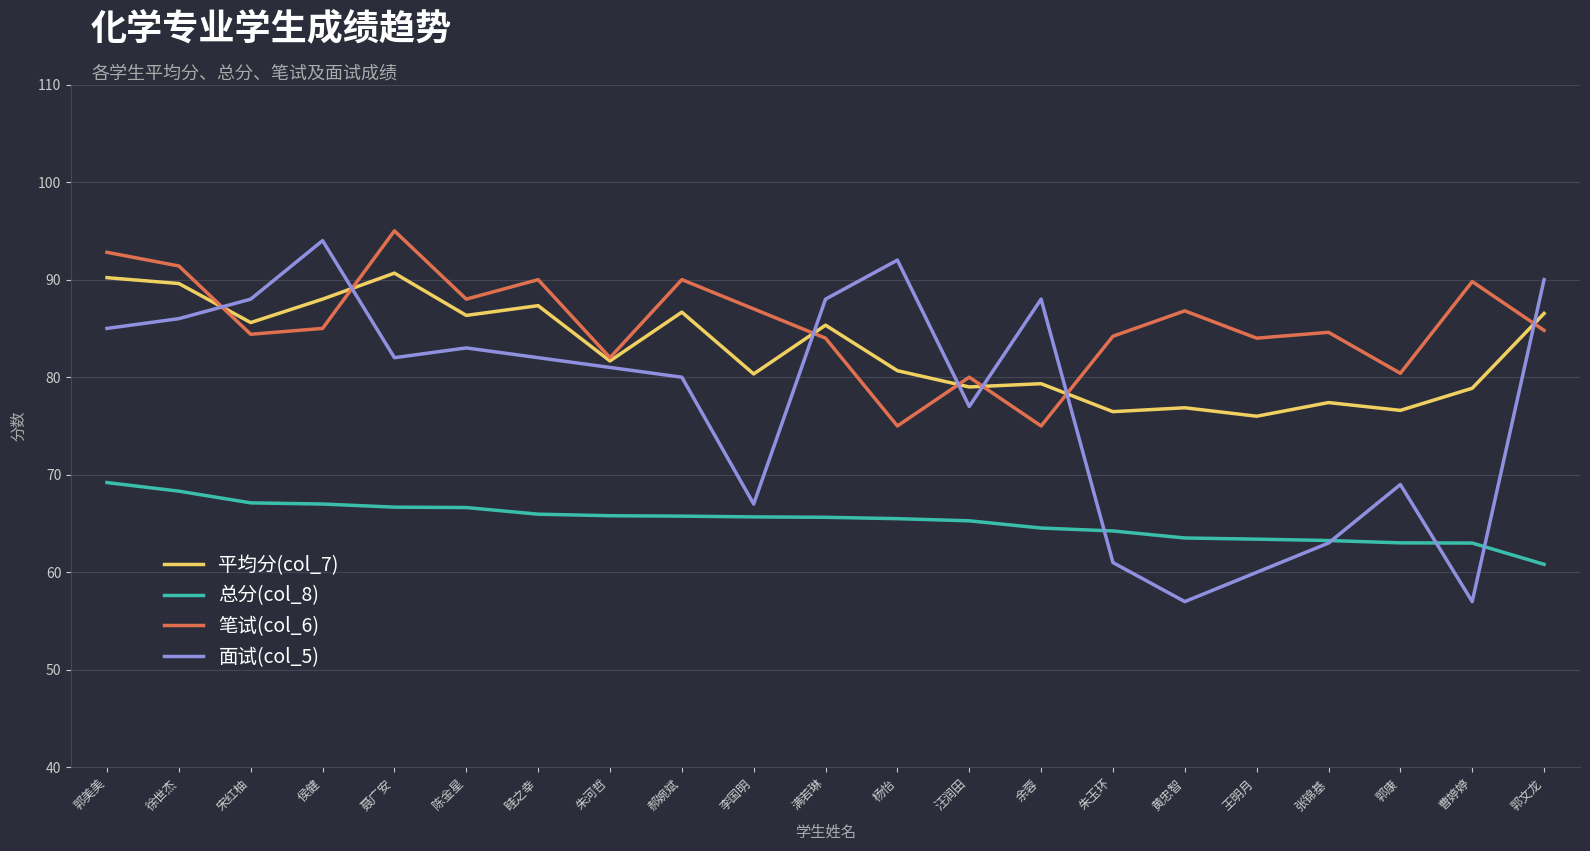

Is the value of 平均分(col_7) at 曹婷婷 greater than the value of 总分(col_8) at 郭康?

Yes